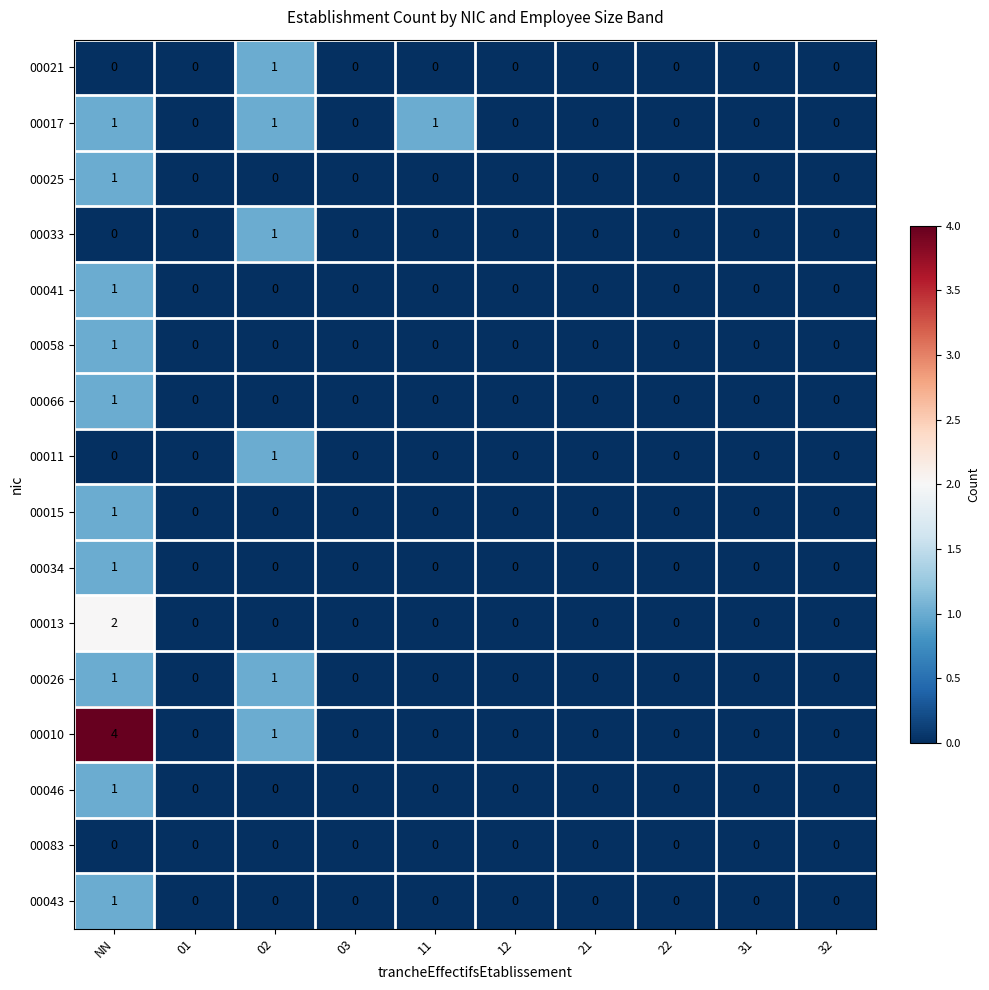

Is it true that 00043 equals 0 at 02?

True